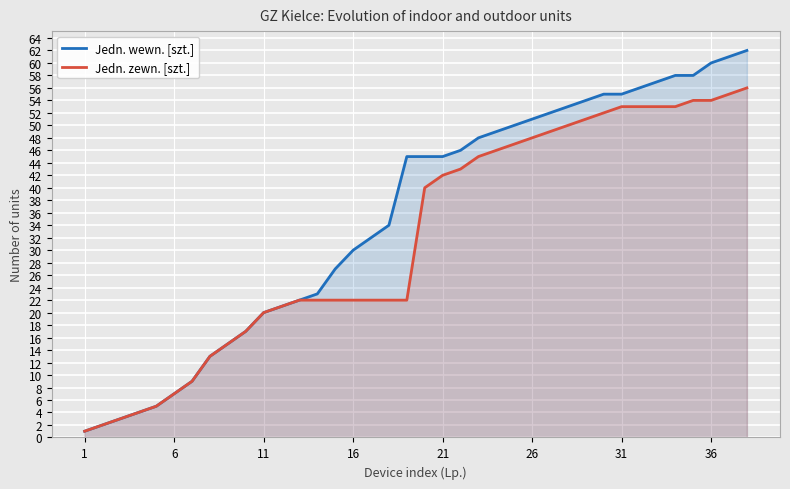

True or false: Jedn. wewn. [szt.] and Jedn. zewn. [szt.] cross at least once.

False